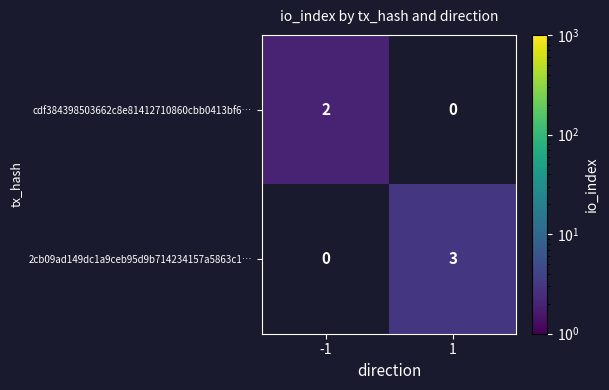

What is the difference between the 2cb09ad149dc1a9ceb95d9b714234157a5863c1… values at -1 and 1?

3